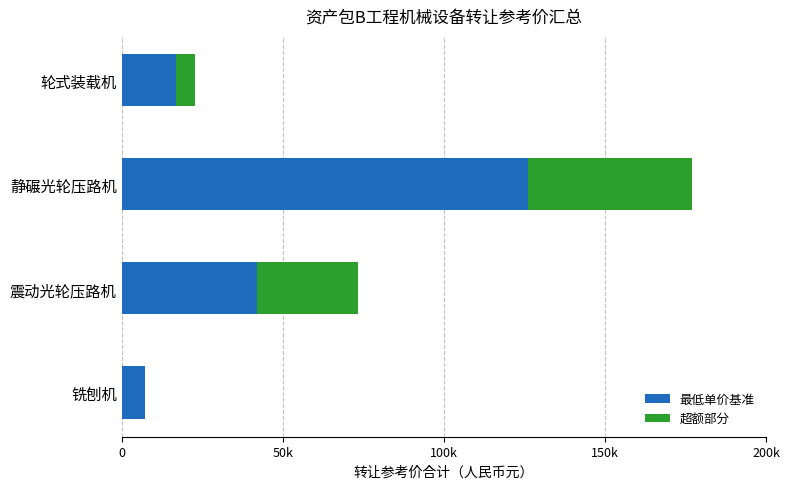

What are all the series names shown in the legend?

最低单价基准, 超额部分